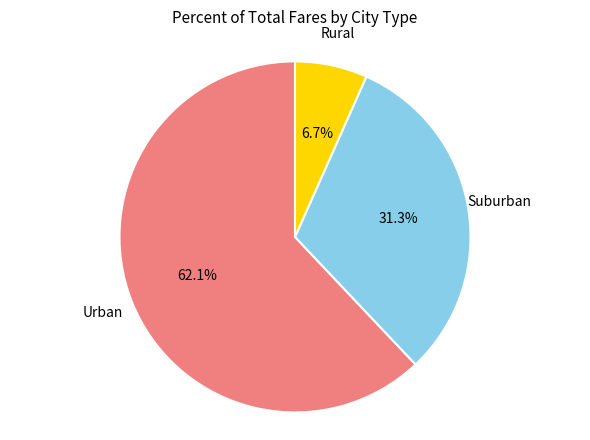

Does any single category account for the majority?

Yes